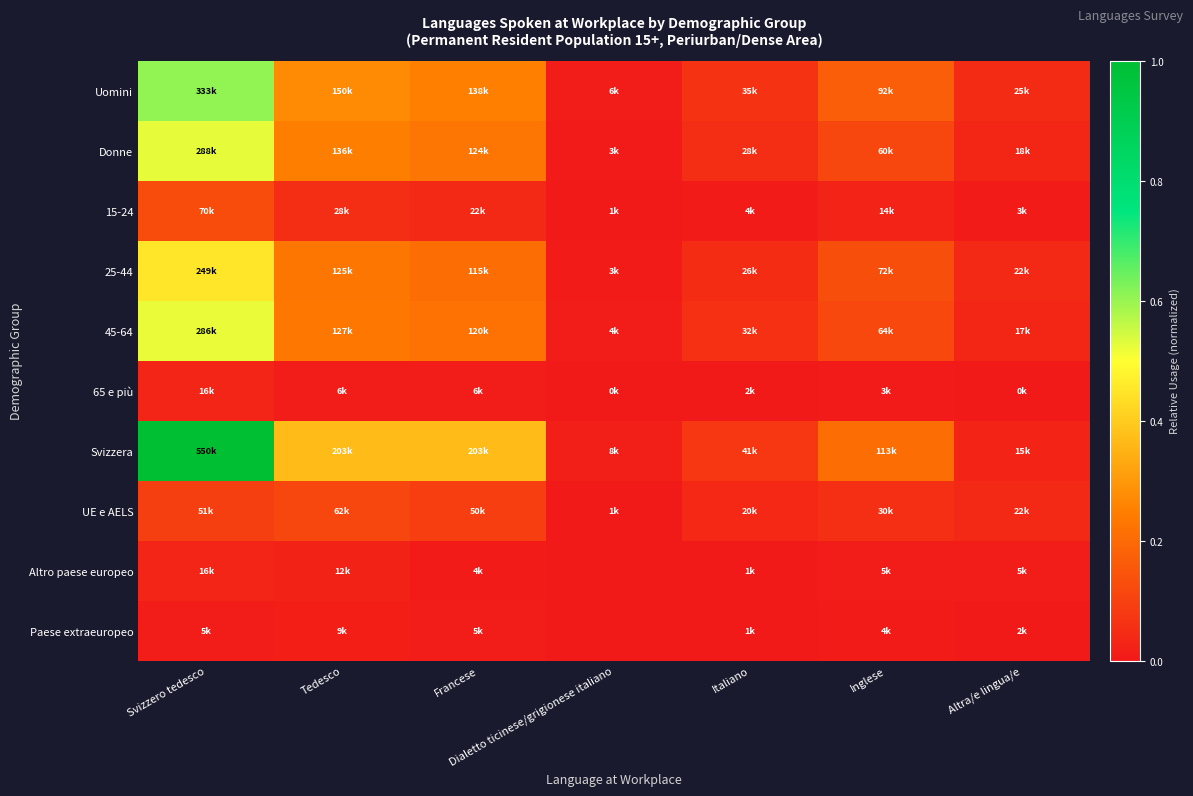

Reading right to left, list all the values displayed in this chart.

Uomini: Altra/e lingua/e=0.0	Inglese=0.2	Italiano=0.1	Dialetto ticinese/grigionese italiano=0.0	Francese=0.3	Tedesco=0.3	Svizzero tedesco=0.6
Donne: Altra/e lingua/e=0.0	Inglese=0.1	Italiano=0.1	Dialetto ticinese/grigionese italiano=0.0	Francese=0.2	Tedesco=0.2	Svizzero tedesco=0.5
15-24: Altra/e lingua/e=0.0	Inglese=0.0	Italiano=0.0	Dialetto ticinese/grigionese italiano=0.0	Francese=0.0	Tedesco=0.1	Svizzero tedesco=0.1
25-44: Altra/e lingua/e=0.0	Inglese=0.1	Italiano=0.0	Dialetto ticinese/grigionese italiano=0.0	Francese=0.2	Tedesco=0.2	Svizzero tedesco=0.5
45-64: Altra/e lingua/e=0.0	Inglese=0.1	Italiano=0.1	Dialetto ticinese/grigionese italiano=0.0	Francese=0.2	Tedesco=0.2	Svizzero tedesco=0.5
65 e più: Altra/e lingua/e=0.0	Inglese=0.0	Italiano=0.0	Dialetto ticinese/grigionese italiano=0.0	Francese=0.0	Tedesco=0.0	Svizzero tedesco=0.0
Svizzera: Altra/e lingua/e=0.0	Inglese=0.2	Italiano=0.1	Dialetto ticinese/grigionese italiano=0.0	Francese=0.4	Tedesco=0.4	Svizzero tedesco=1.0
UE e AELS: Altra/e lingua/e=0.0	Inglese=0.1	Italiano=0.0	Dialetto ticinese/grigionese italiano=0.0	Francese=0.1	Tedesco=0.1	Svizzero tedesco=0.1
Altro paese europeo: Altra/e lingua/e=0.0	Inglese=0.0	Italiano=0.0	Dialetto ticinese/grigionese italiano=0.0	Francese=0.0	Tedesco=0.0	Svizzero tedesco=0.0
Paese extraeuropeo: Altra/e lingua/e=0.0	Inglese=0.0	Italiano=0.0	Dialetto ticinese/grigionese italiano=0.0	Francese=0.0	Tedesco=0.0	Svizzero tedesco=0.0